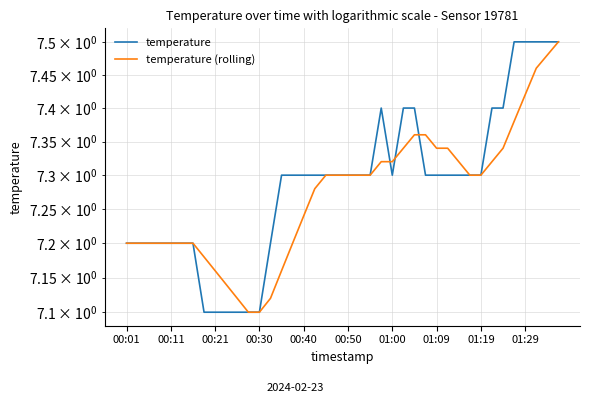

What is the difference between the second highest and second lowest values in the temperature (rolling) series?

0.4